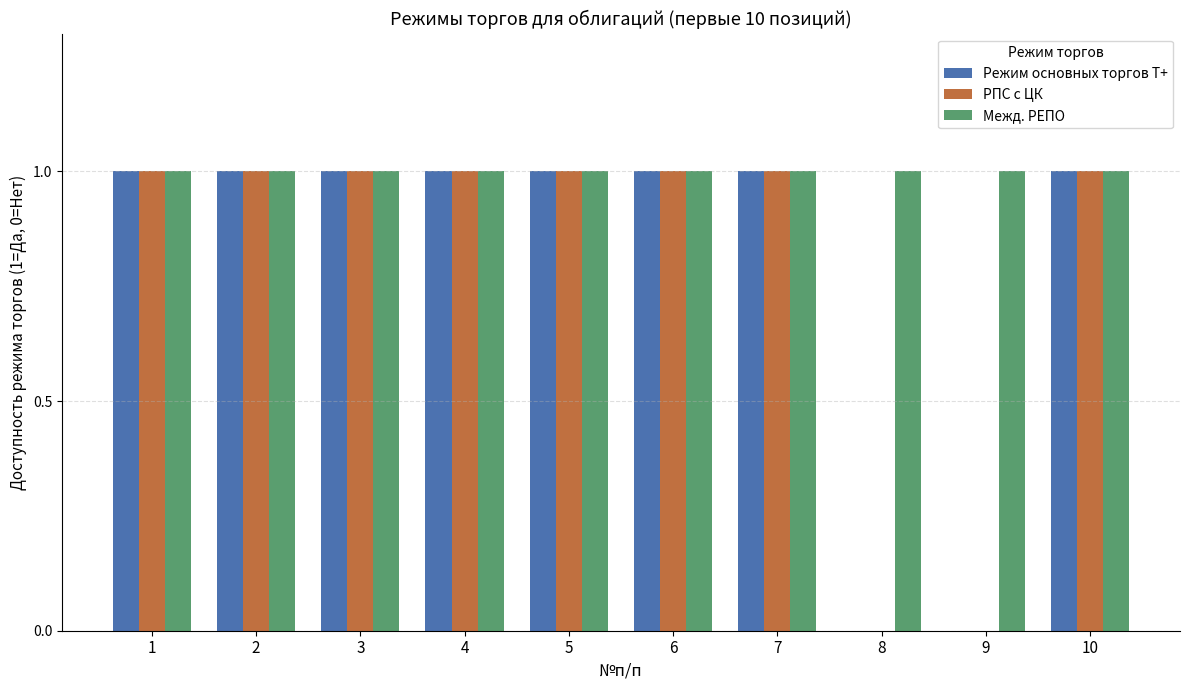

True or false: Режим основных торгов Т+ has a value of 1 at 2.

True